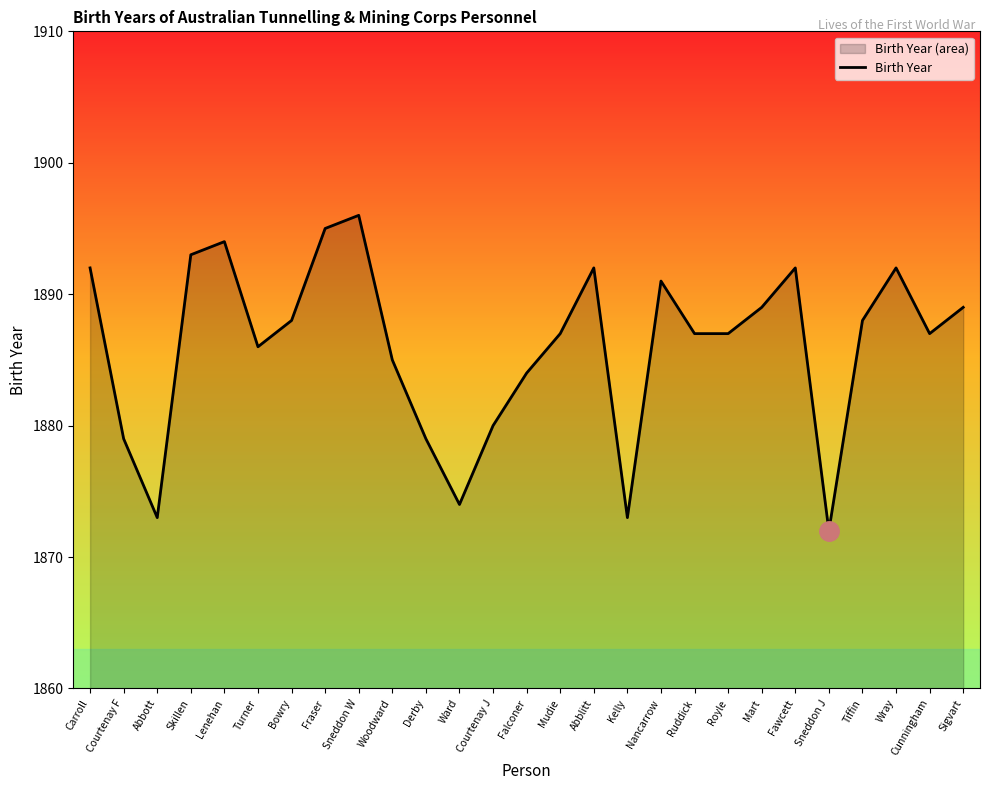

What is the difference between the values at Courtenay F and Wray?

13